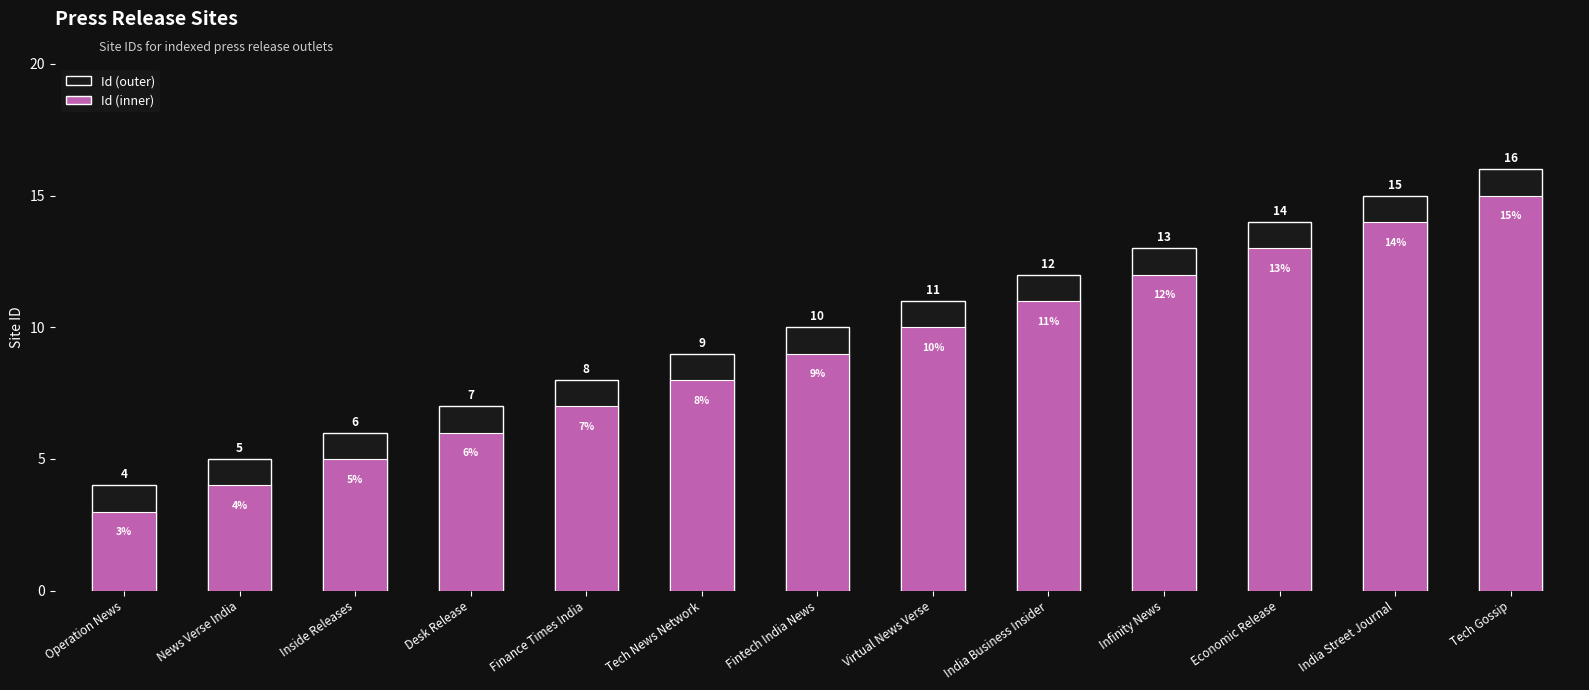

What are all the series names shown in the legend?

Id (outer), Id (inner)